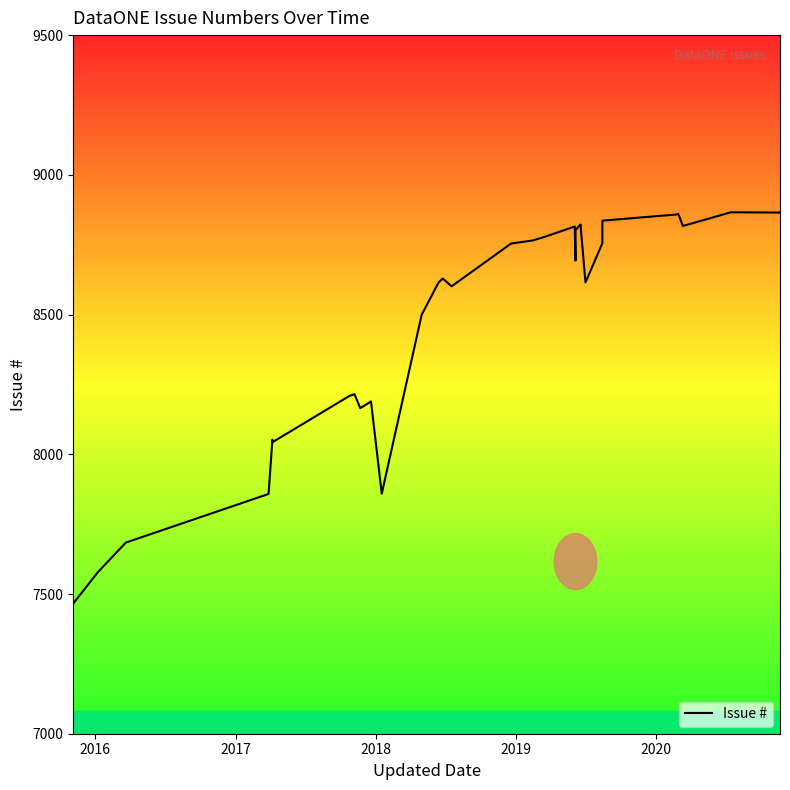

Reading right to left, list all the values displayed in this chart.

8865	8866	8817	8860	8858	8836	8755	8615	8822	8821	8820	8802	8693	8815	8775	8774	8765	8754	8753	8601	8629	8616	8612	8499	7859	8189	8165	8215	8209	8043	8052	7858	7684	7578	7466